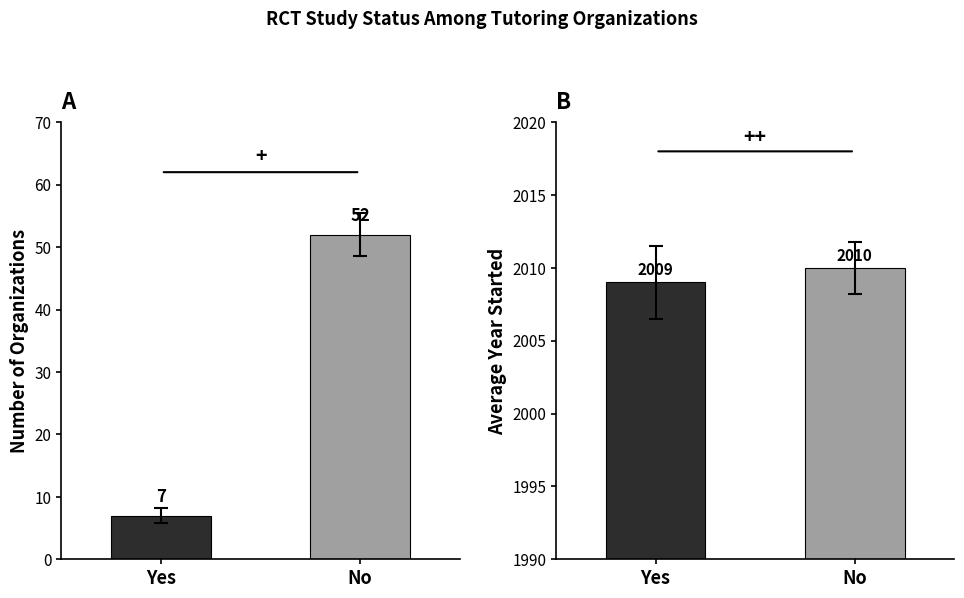

Which series has the largest range (max minus min)?

Count